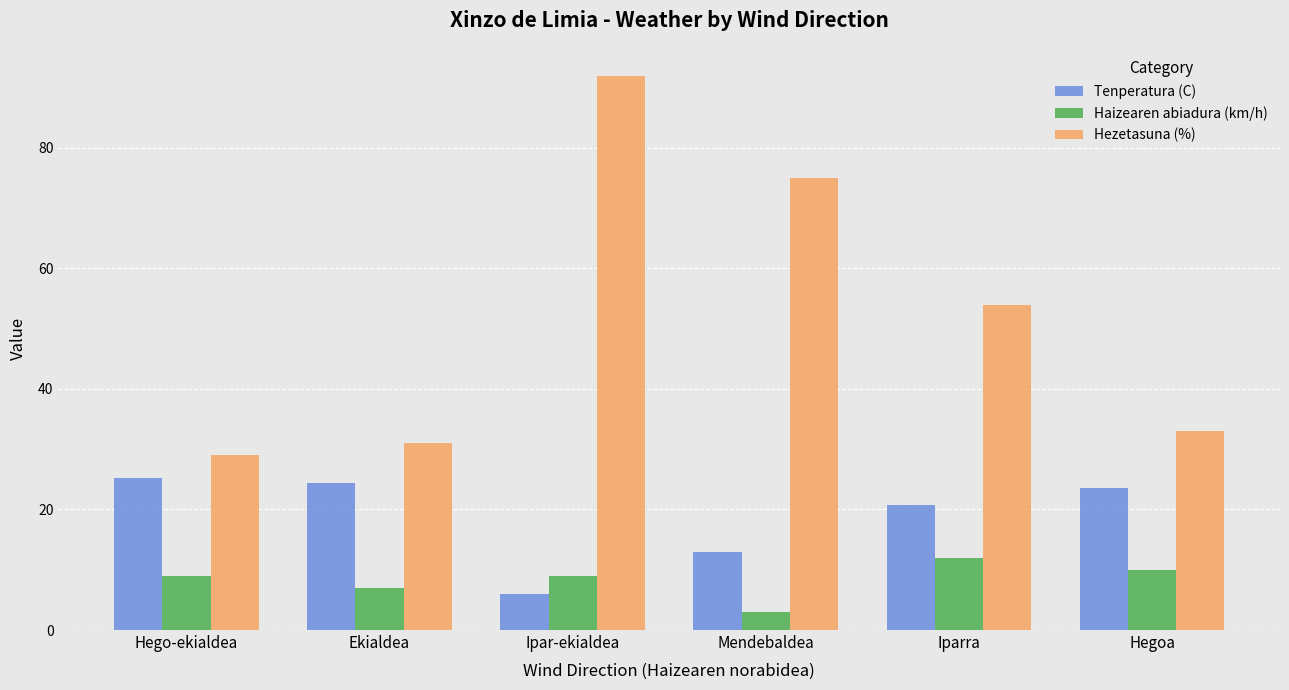

What is the sum of the Haizearen abiadura (km/h) values at Hego-ekialdea and Hegoa?

19.0